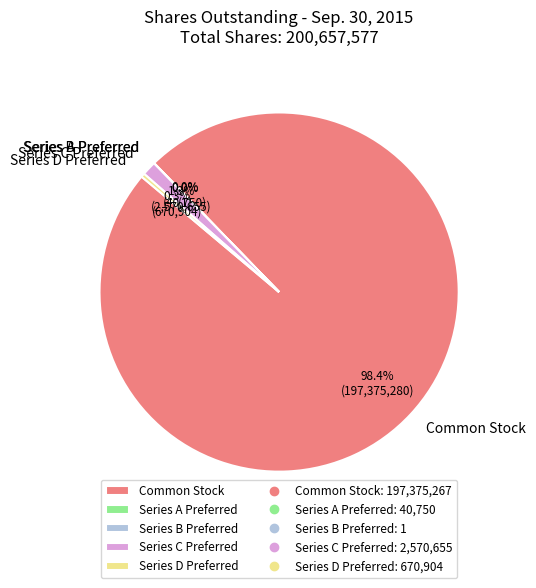

The Series D Preferred slice represents 0% of the pie. True or false?

True